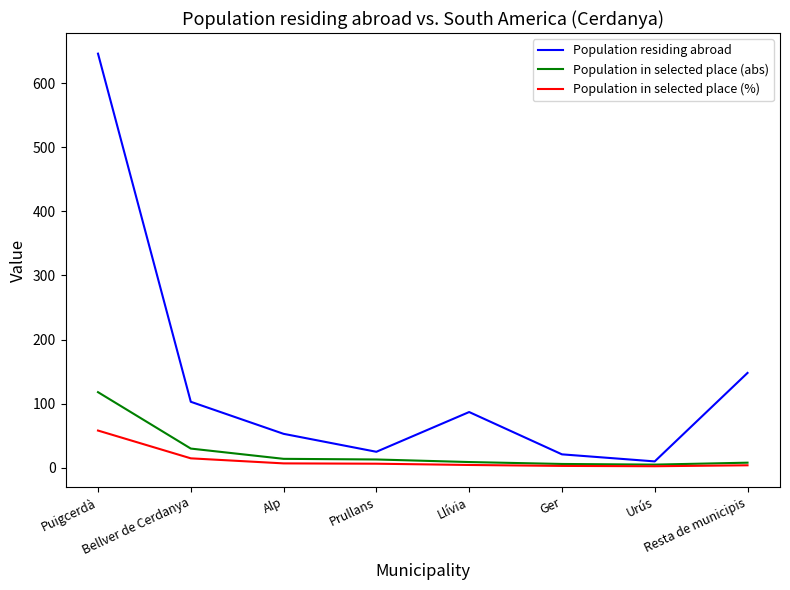

At which label does Population in selected place (abs) first exceed 13?

Puigcerdà